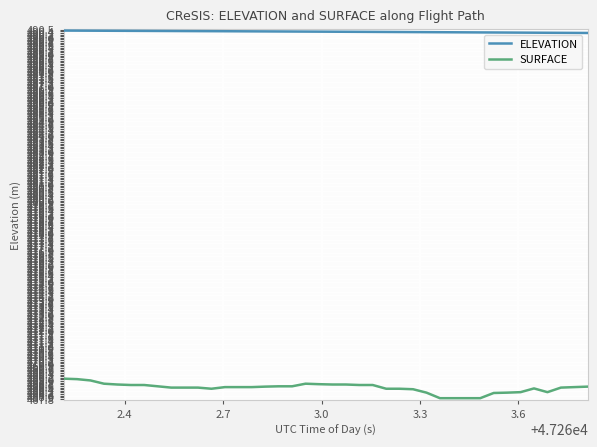

What is the greatest value displayed?

490.4